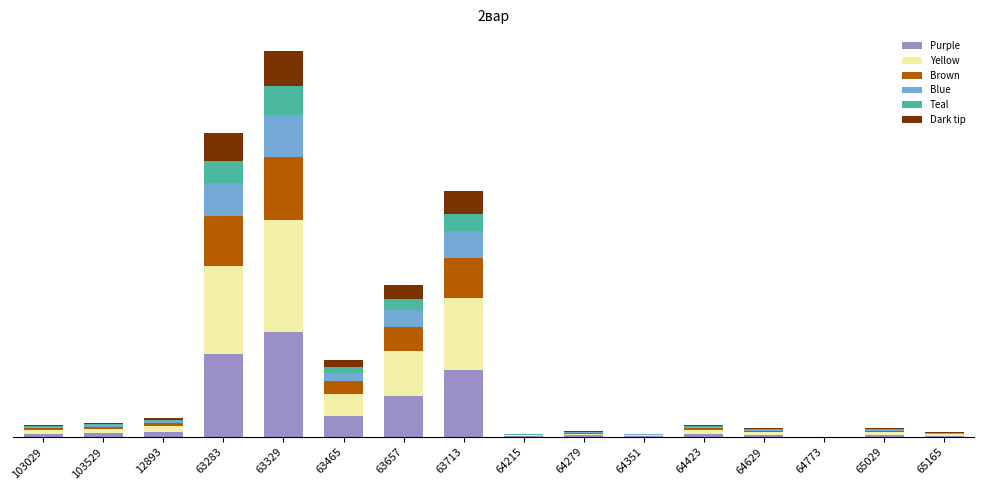

What are all the series names shown in the legend?

Purple, Yellow, Brown, Blue, Teal, Dark tip